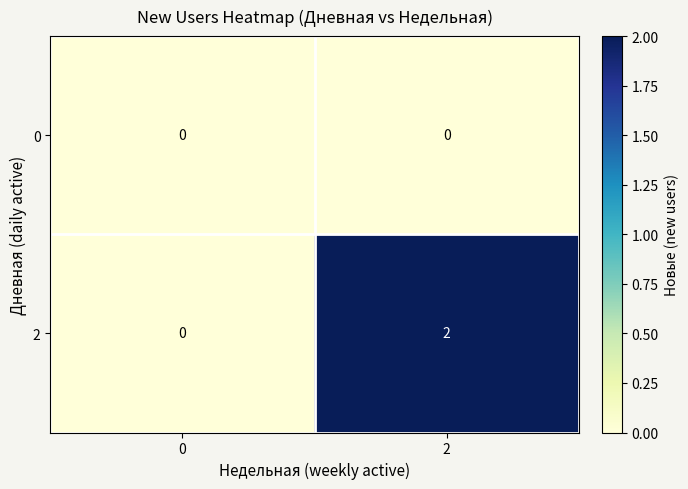

Reading right to left, extract all data points from this chart.

0: 0	0
2: 2	0